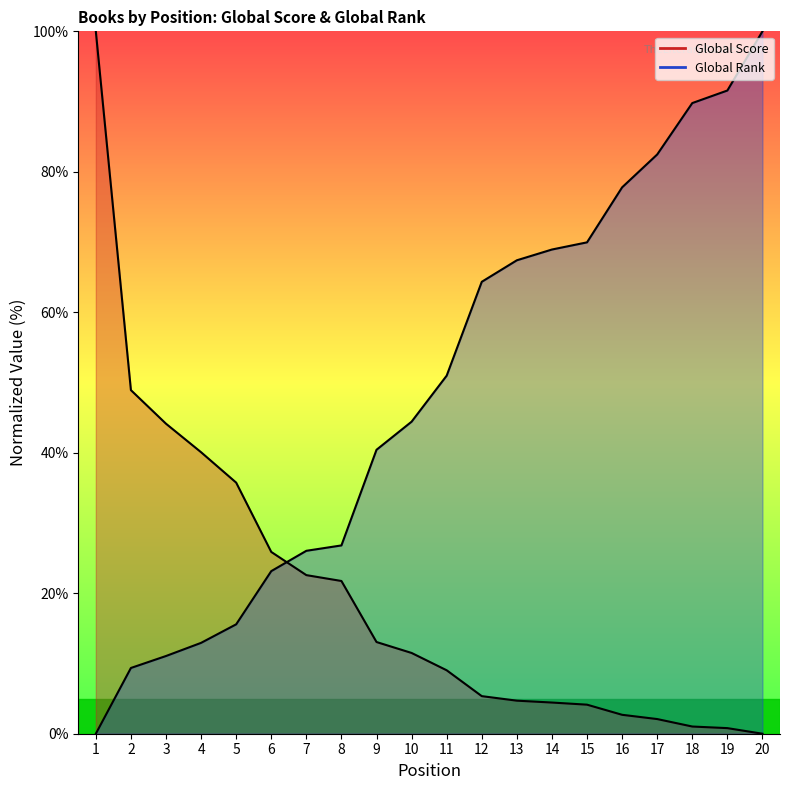

Where does the Global Rank series first go above 50?

11